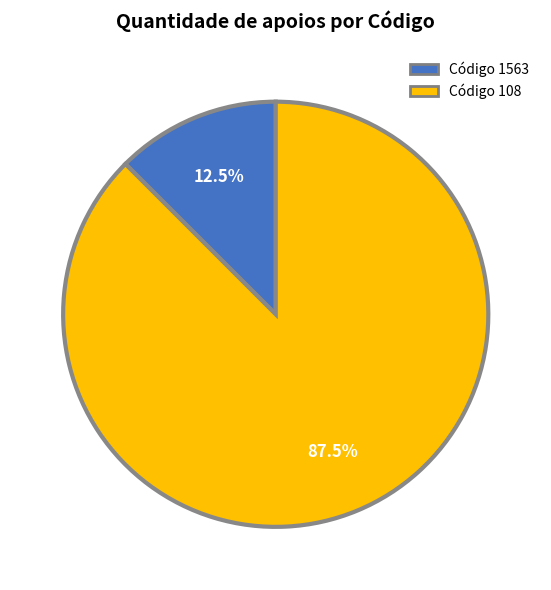

Does any single category account for the majority?

Yes